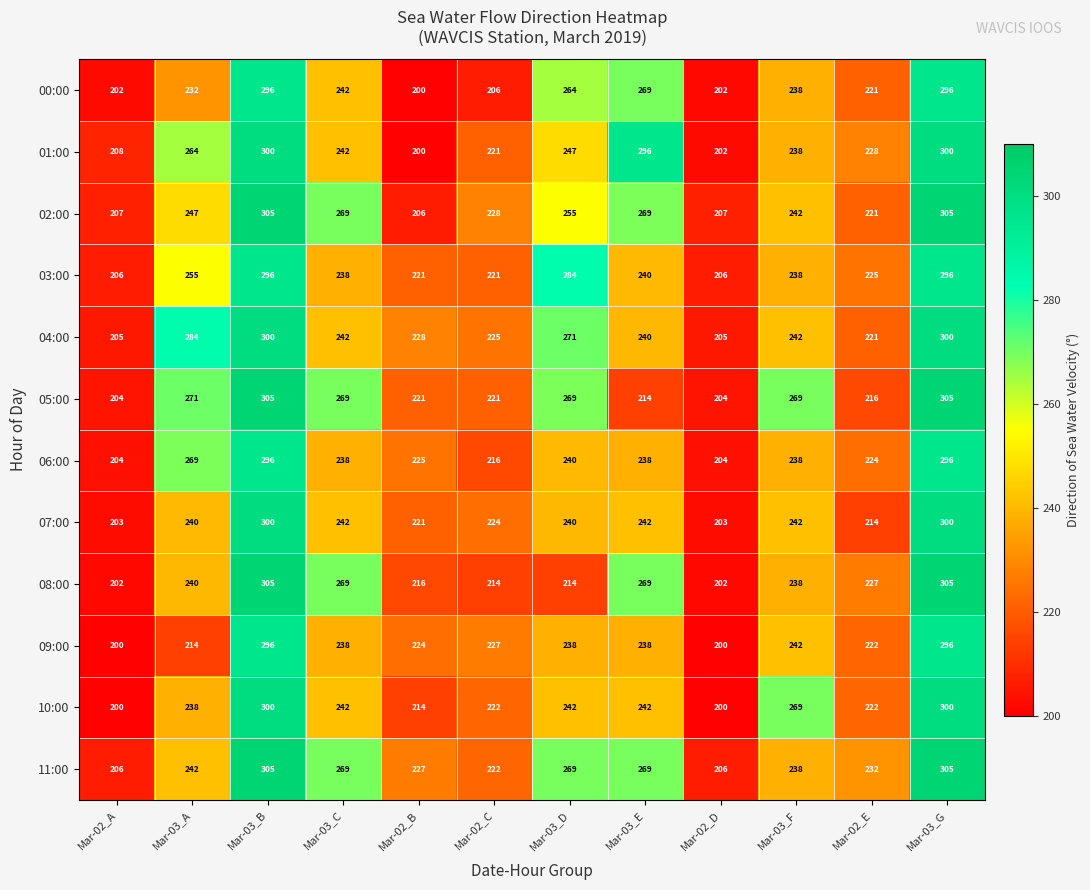

What is the difference between the highest and lowest values at Mar-03_D?

70